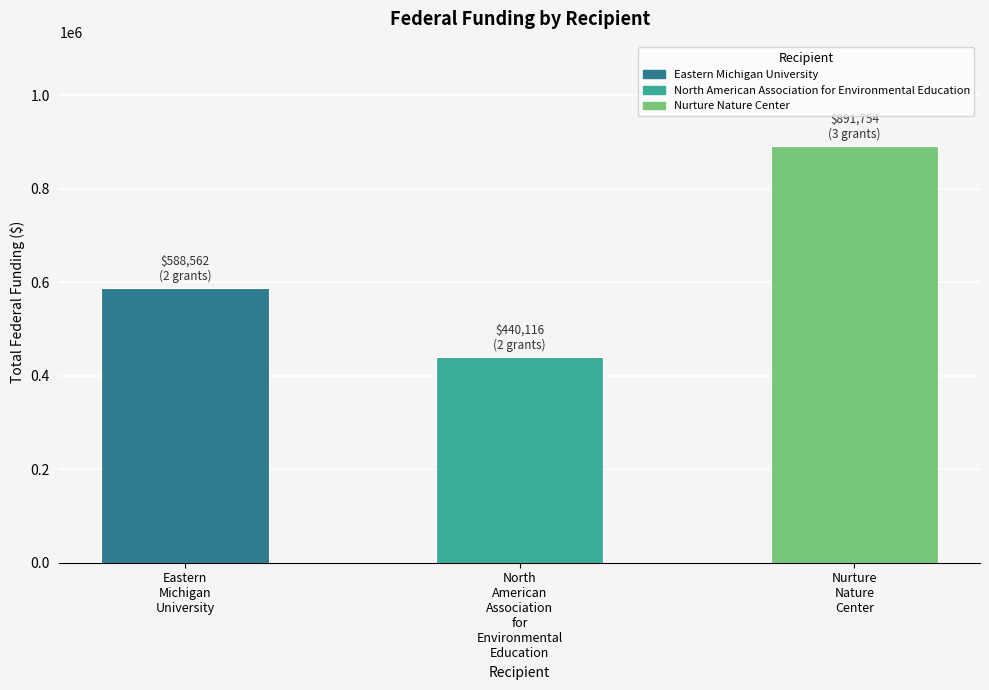

Reading left to right, what are all the values shown in this chart?

588562	440116	891754